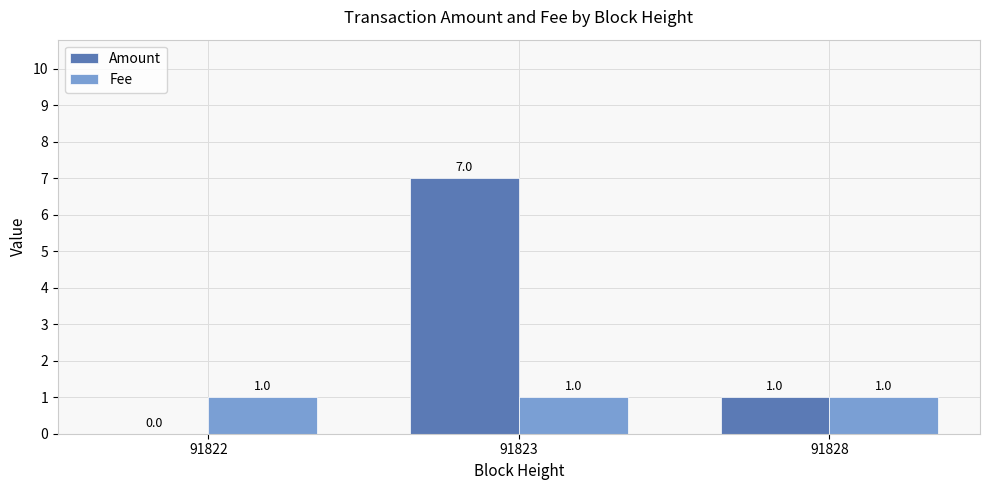

Count the Amount values in the range 0 to 7.

3